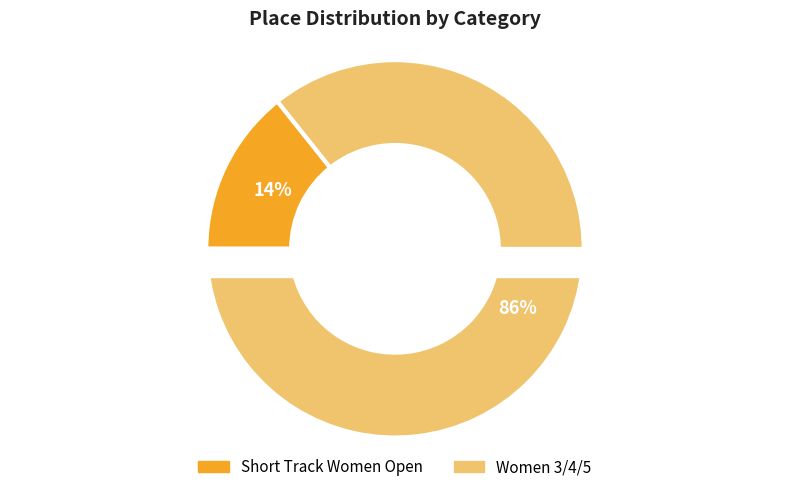

Combined, do Women 3/4/5 and Short Track Women Open account for over 50%?

Yes